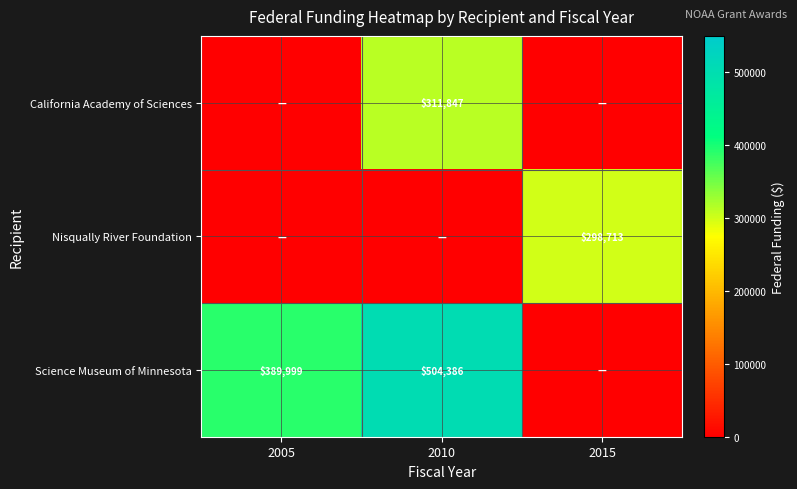

True or false: Science Museum of Minnesota has a value of 504386 at 2010.

True